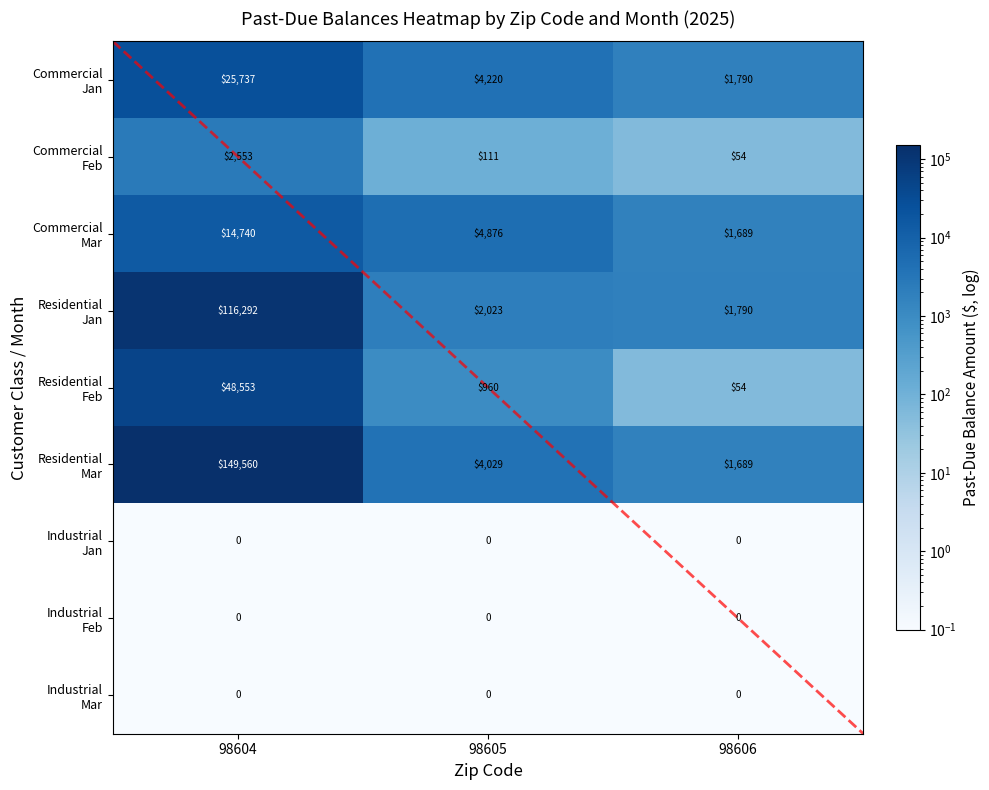

The Residential Feb series shows 33.7 at 98606. True or false?

False